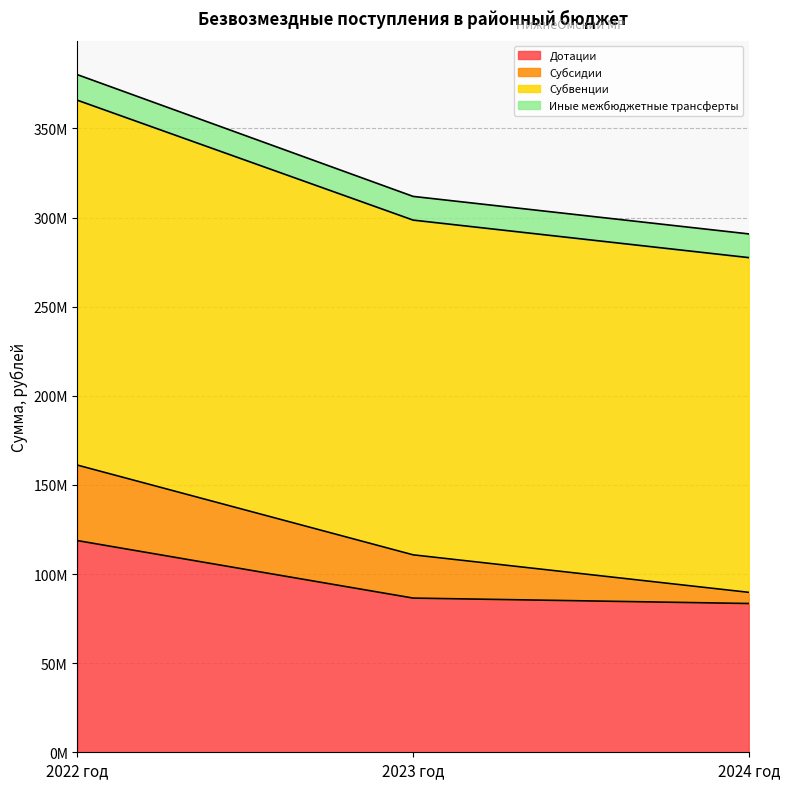

Does the chart display data point markers on the line(s)?

No